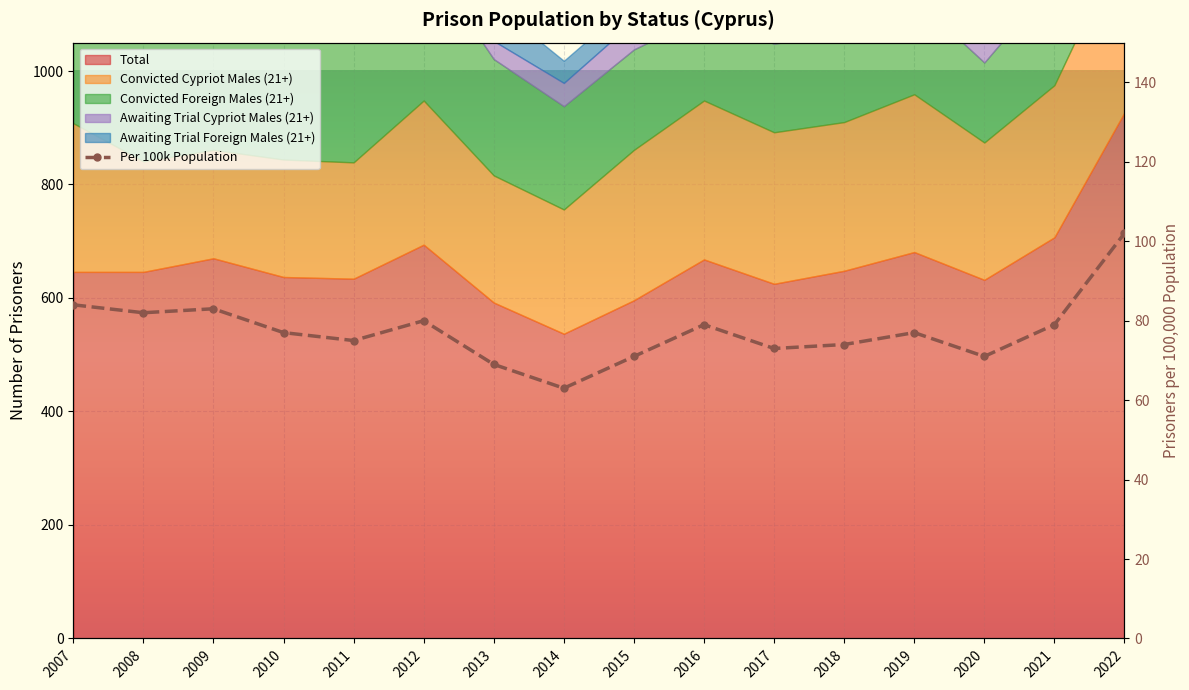

Where does the data first go above 77?

2007